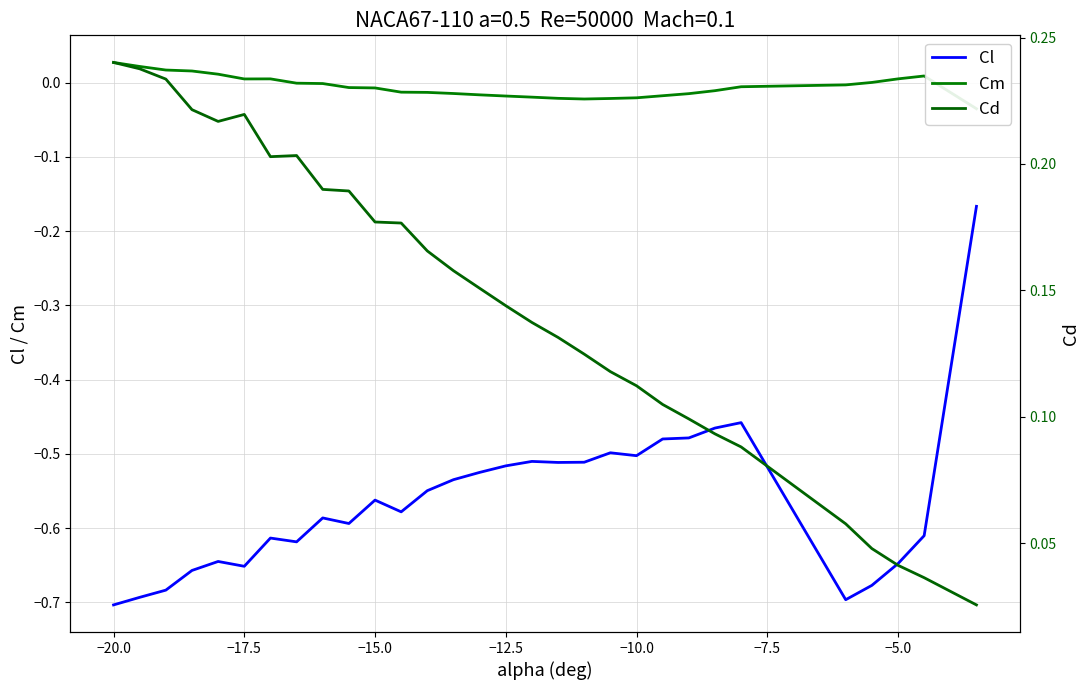

Is it true that Cl equals -0.5 at −10.0?

True